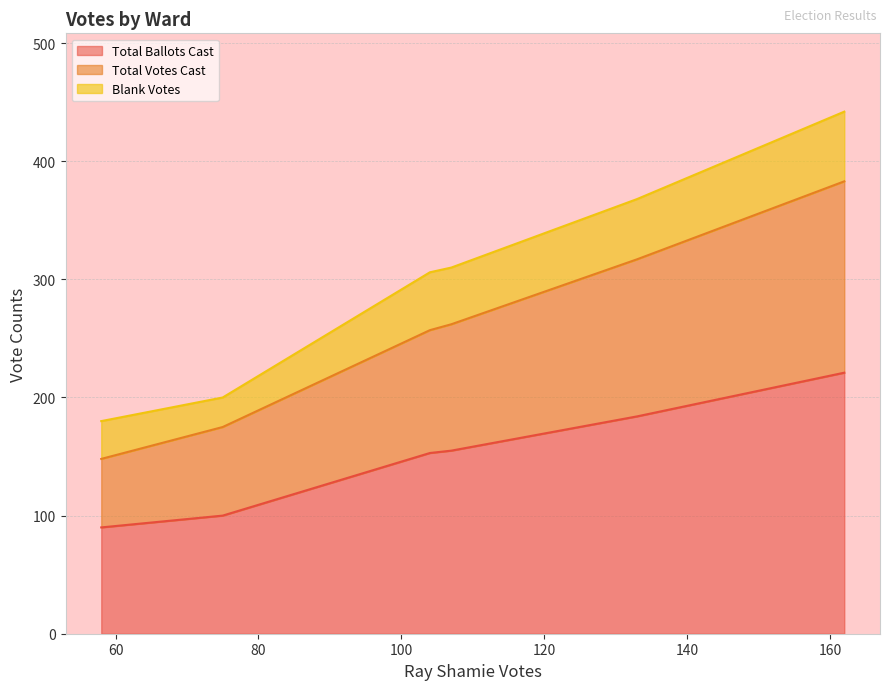

True or false: Total Ballots Cast has a value of 184 at Ward 4.

True